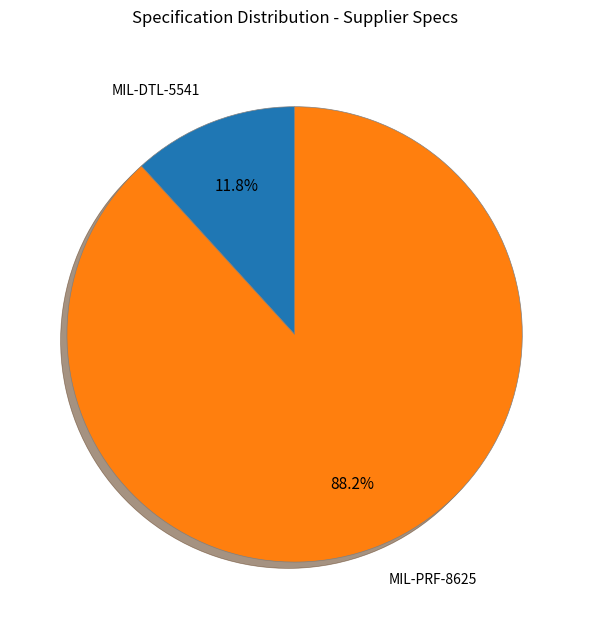

Is there any slice that represents more than half of the pie?

Yes